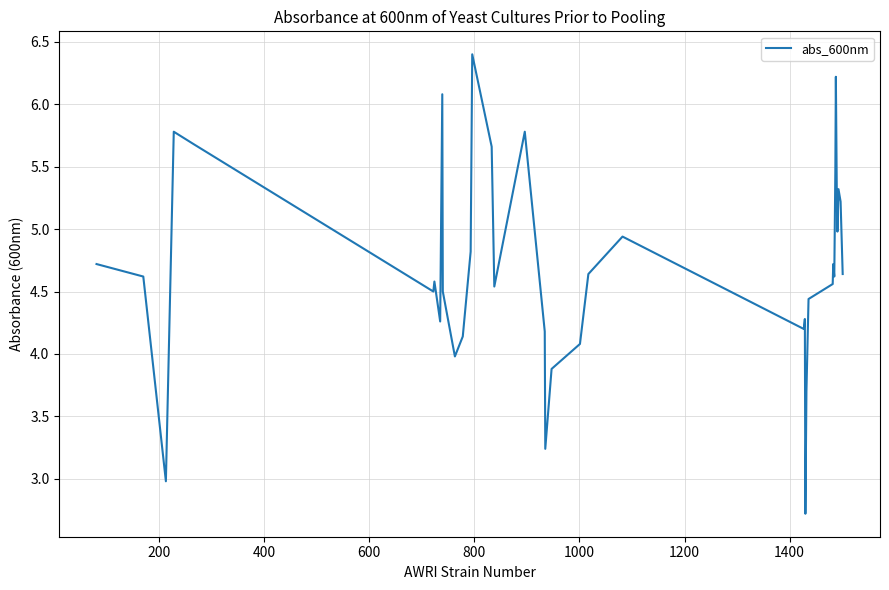

Reading left to right, extract all data points from this chart.

4.7	4.6	3.0	5.8	5.7	4.5	4.6	4.3	6.1	4.5	4.0	4.1	4.8	6.4	5.7	4.5	5.8	4.2	3.2	3.9	4.1	4.6	4.9	4.2	4.3	2.7	3.7	4.4	4.6	4.7	4.6	5.0	5.5	6.2	5.2	5.0	5.3	5.2	4.6